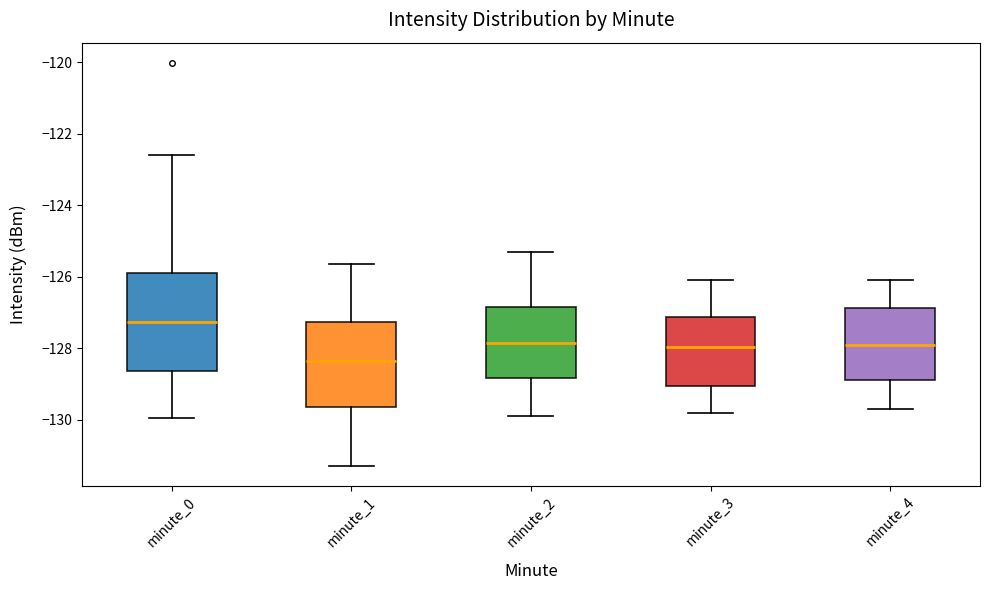

Which box is the tallest, from its lower edge to its upper edge?

minute_0